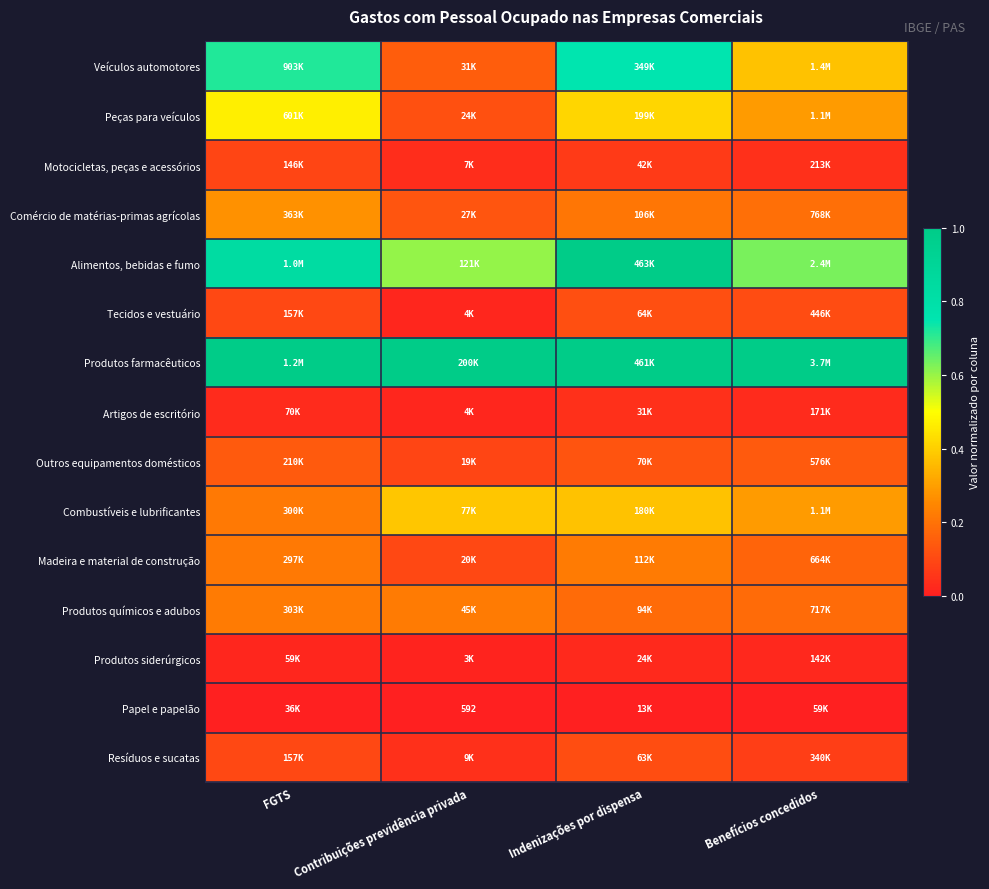

True or false: Outros equipamentos domésticos has a value of 0.1 at Indenizações por dispensa.

False